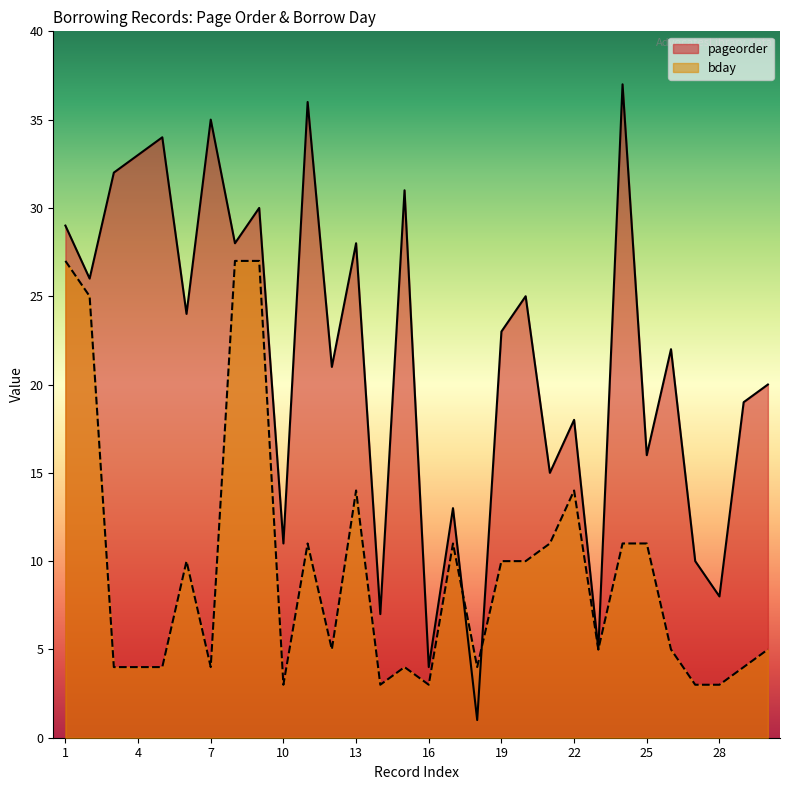

Reading left to right, list all the values displayed in this chart.

pageorder: 1=29	2=26	3=32	4=33	5=34	6=24	7=35	8=28	9=30	10=11	11=36	12=21	13=28	14=7	15=31	16=4	17=13	18=1	19=23	20=25	21=15	22=18	23=5	24=37	25=16	26=22	27=10	28=8	29=19	30=20
bday: 1=27	2=25	3=4	4=4	5=4	6=10	7=4	8=27	9=27	10=3	11=11	12=5	13=14	14=3	15=4	16=3	17=11	18=4	19=10	20=10	21=11	22=14	23=5	24=11	25=11	26=5	27=3	28=3	29=4	30=5